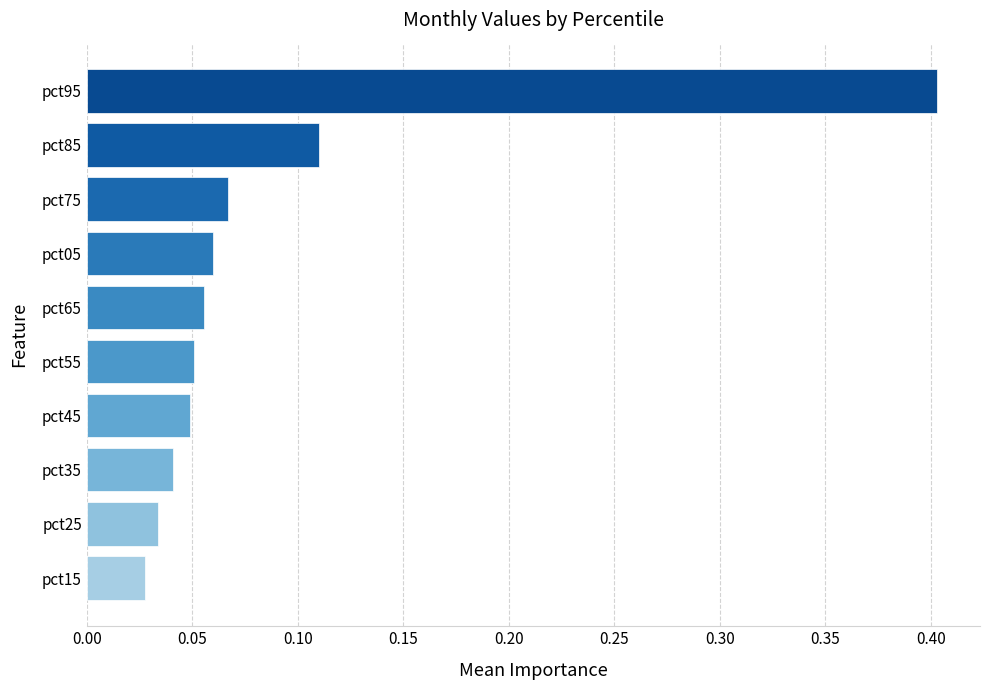

Between pct15 and pct35, which is larger?

pct35